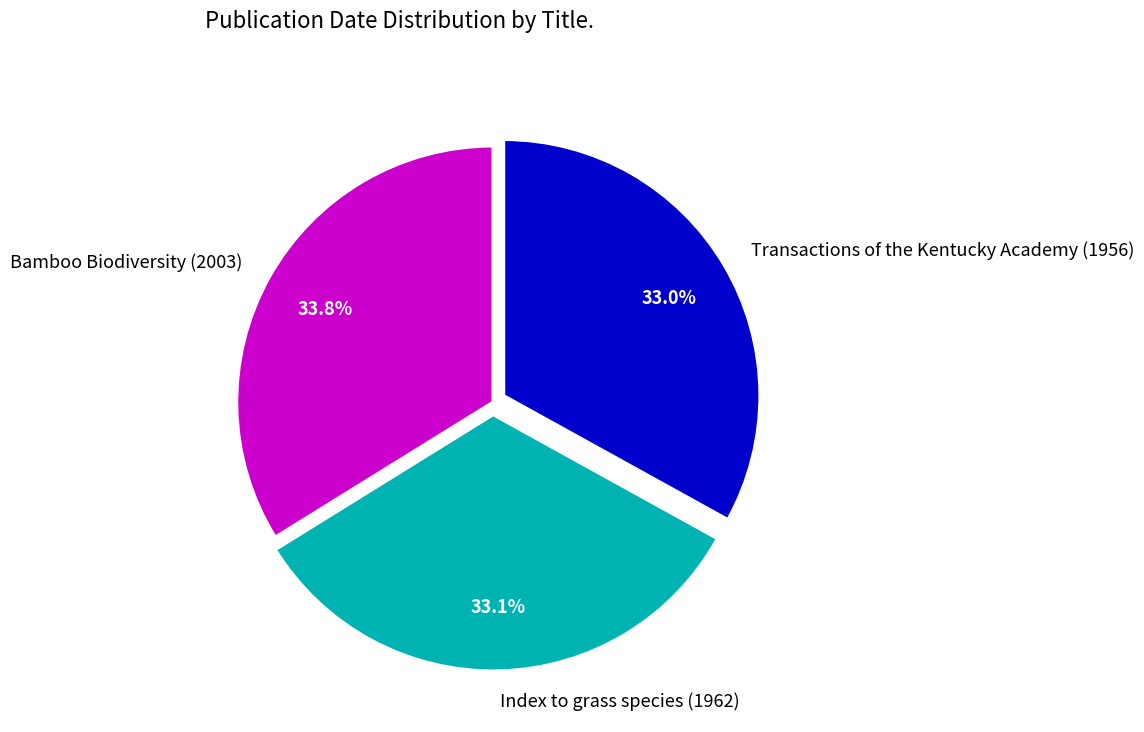

Is Transactions of the Kentucky Academy (1956) the majority of the pie?

No